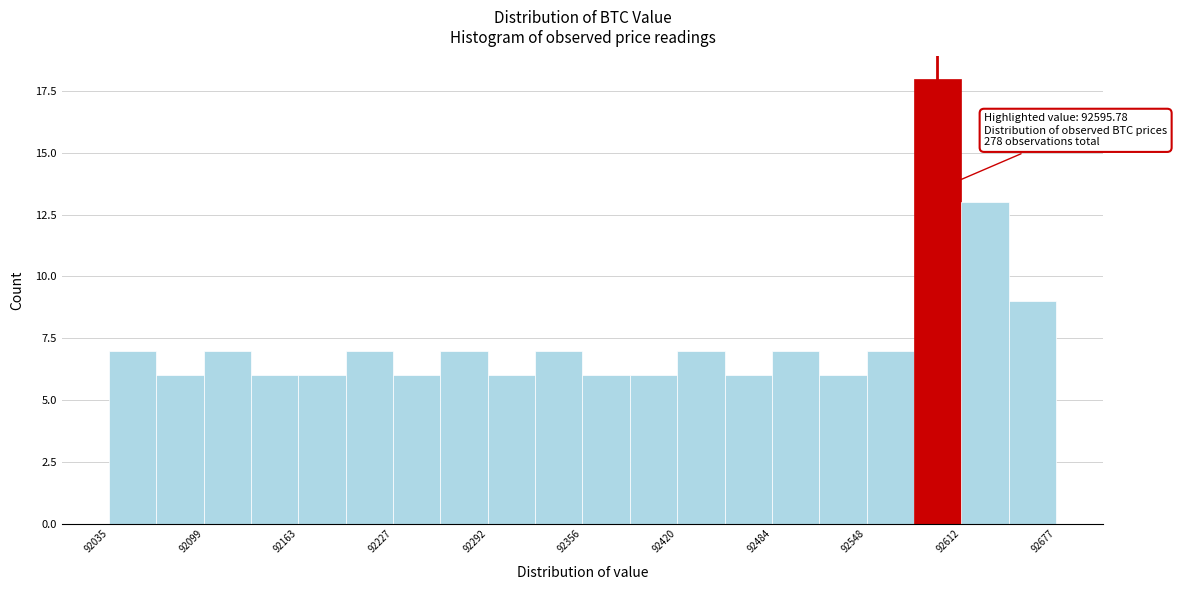

Read against the x-axis, roughly where is the centre of the tallest bar?

92600